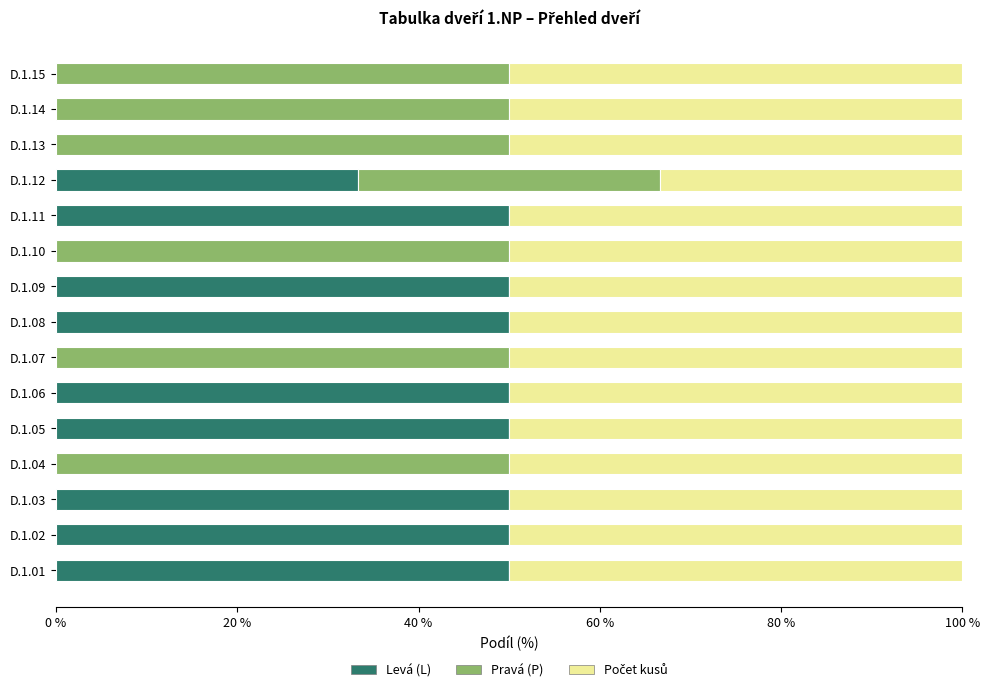

What is the total value across all series at D.1.07?

100.0